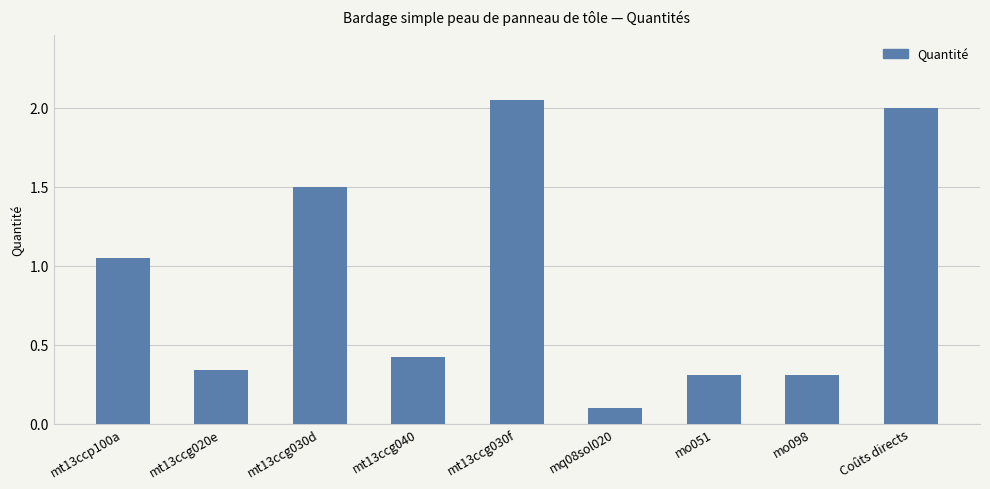

Where is the data nearest to the value 1?

mt13ccp100a